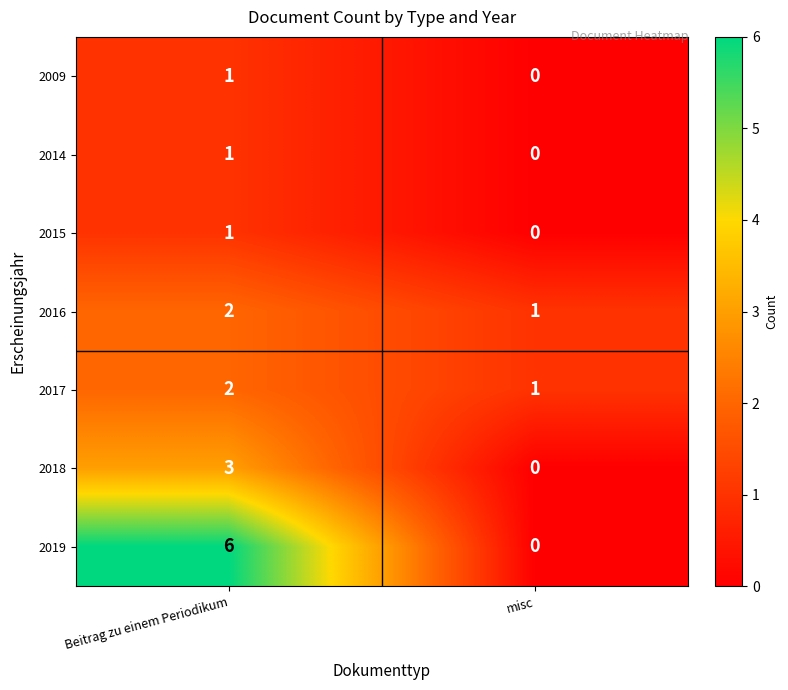

List the labels in order of 2015 value, smallest first.

misc, Beitrag zu einem Periodikum